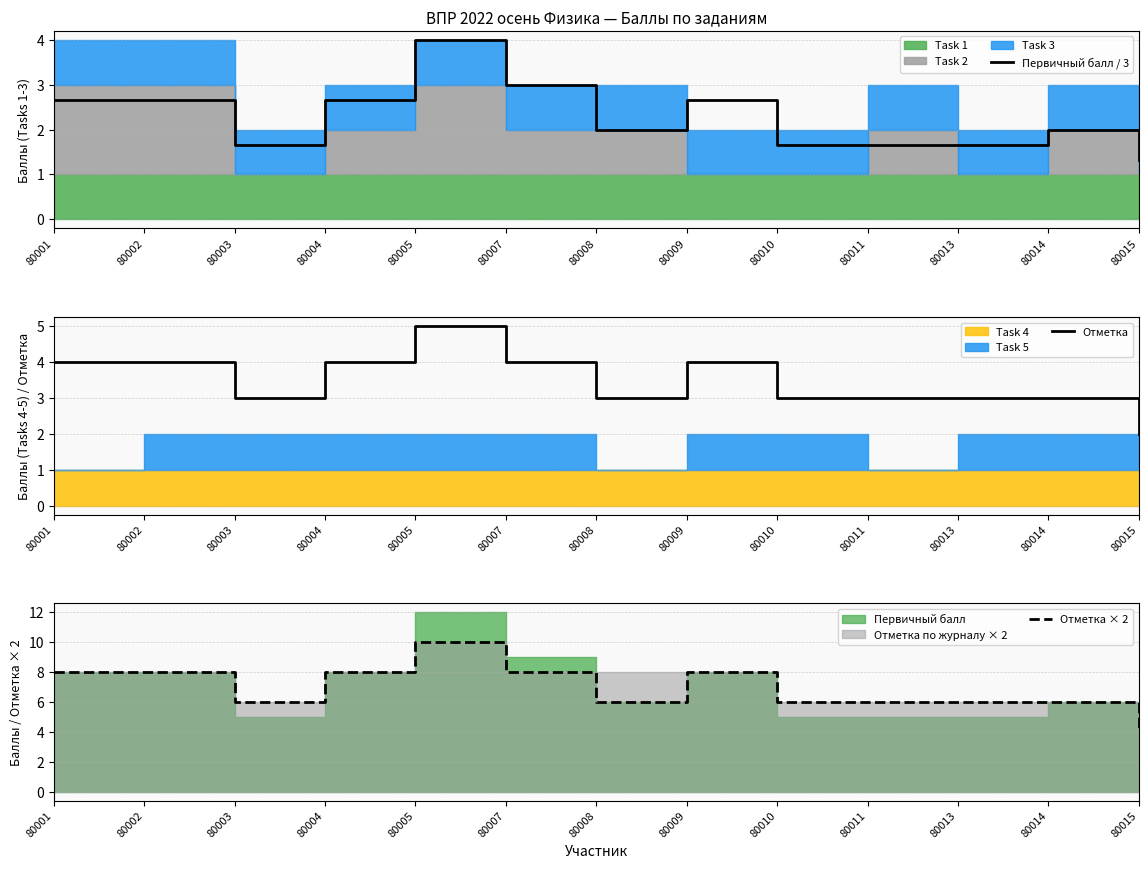

Does the chart display data point markers on the line(s)?

No